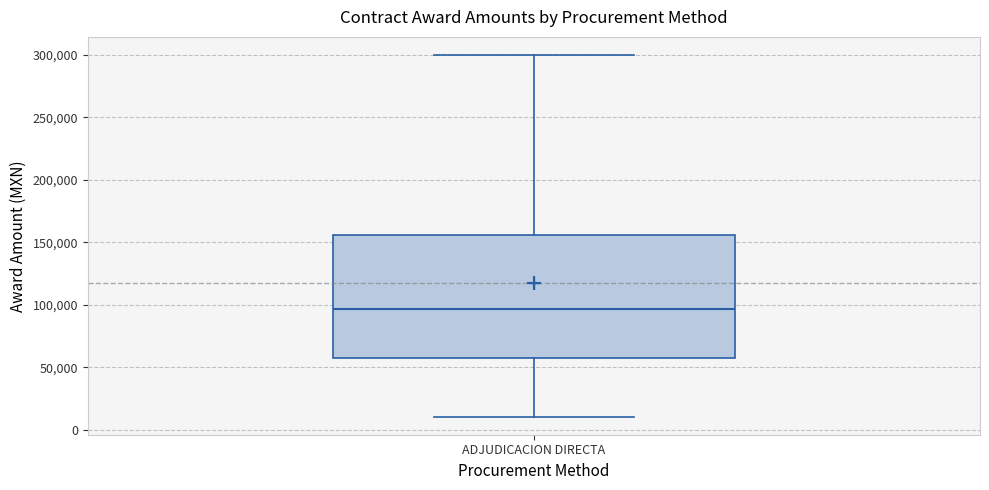

Read this box plot against the y-axis: the position of the median line, the range covered by the box, and the ends of both whiskers. The values are not printed on the chart, so give them approximately, as read against the axis.

median 95000, box 60000 to 155000, whiskers 10000 to 300000